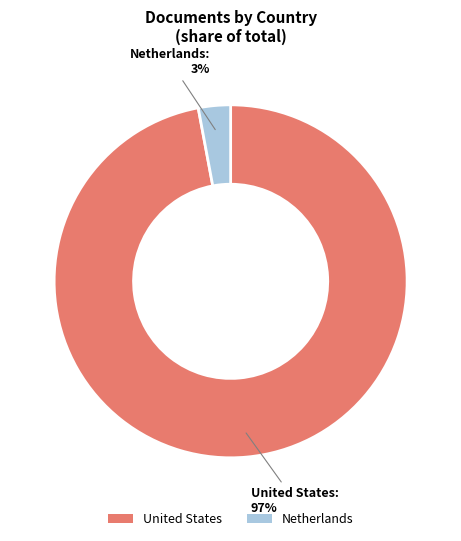

Is the sum of Netherlands and United States greater than half?

Yes